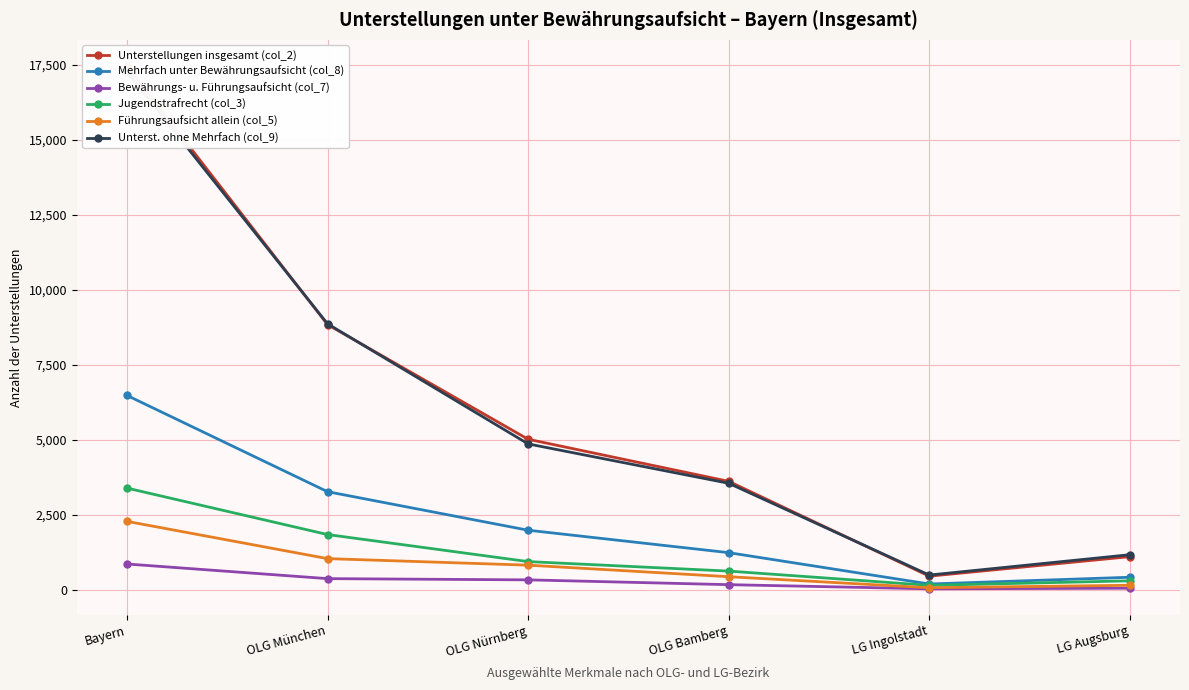

List the series in order of their peak value, highest first.

Unterstellungen insgesamt (col_2), Unterst. ohne Mehrfach (col_9), Mehrfach unter Bewährungsaufsicht (col_8), Jugendstrafrecht (col_3), Führungsaufsicht allein (col_5), Bewährungs- u. Führungsaufsicht (col_7)